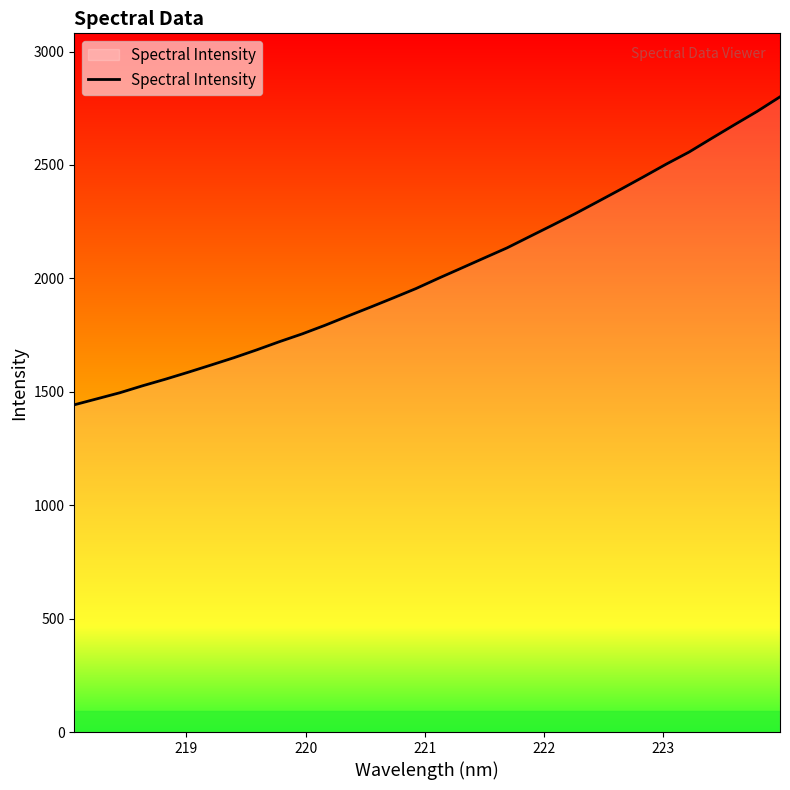

What is the difference between the maximum and minimum values?

1357.6